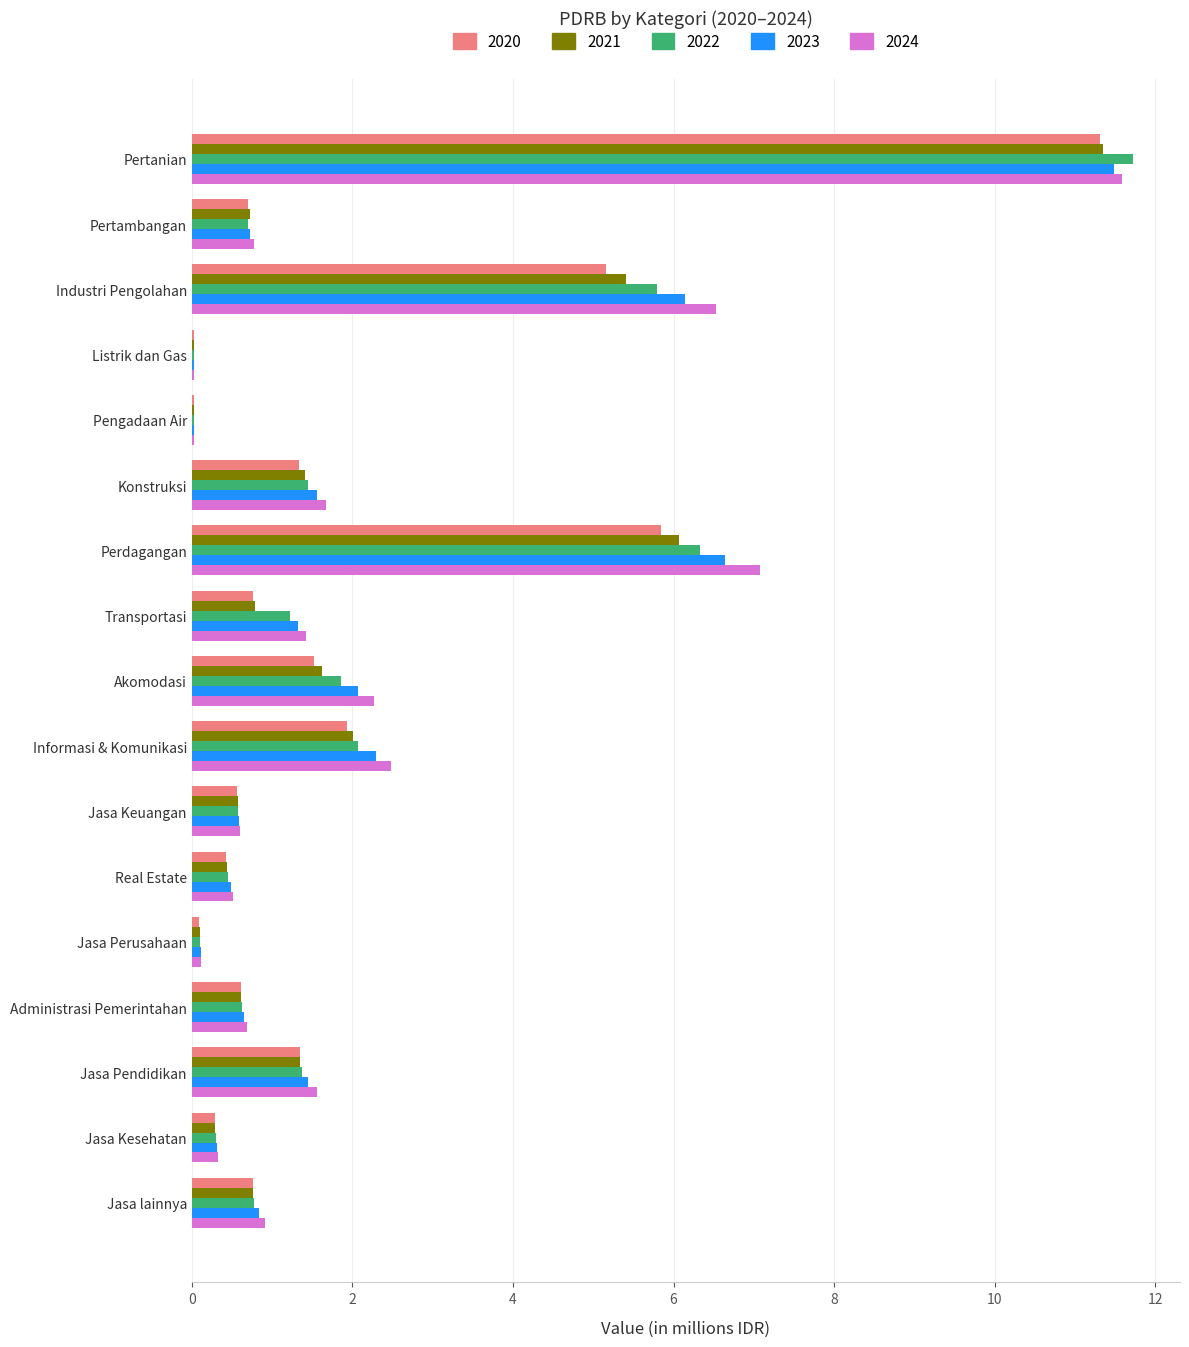

Which series has the largest total across all categories?

2024